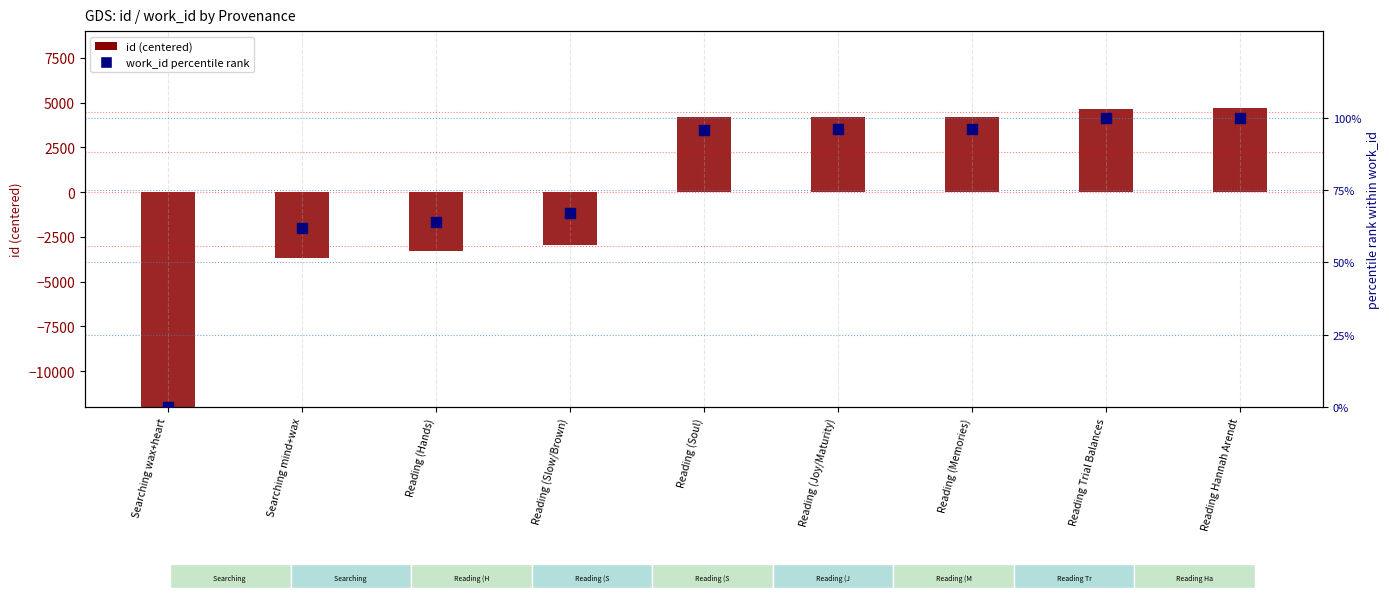

Which series contains the lowest Y value?

id (centered)